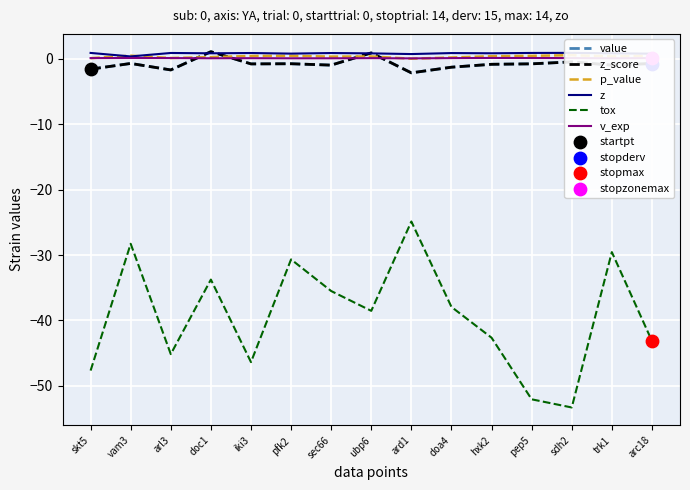

What are all the series names shown in the legend?

value, z_score, p_value, z, tox, v_exp